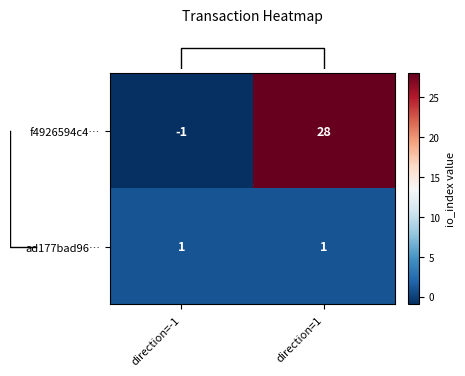

Read the f4926594c4… value at direction=1, to the nearest 5.

30